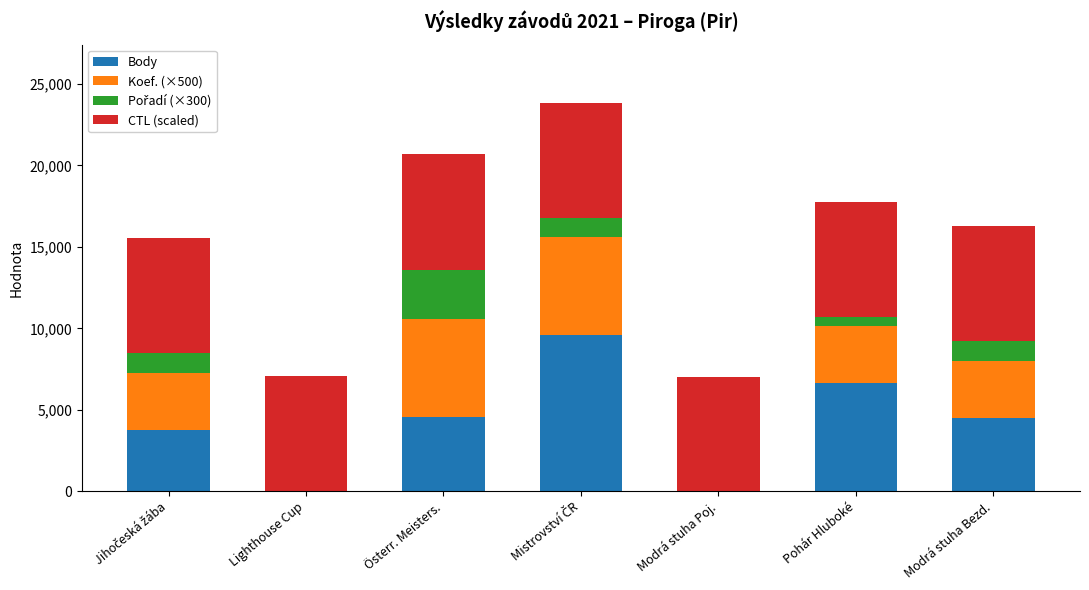

What is the sum of the Body values at Österr. Meisters. and Pohár Hluboké?

11180.0